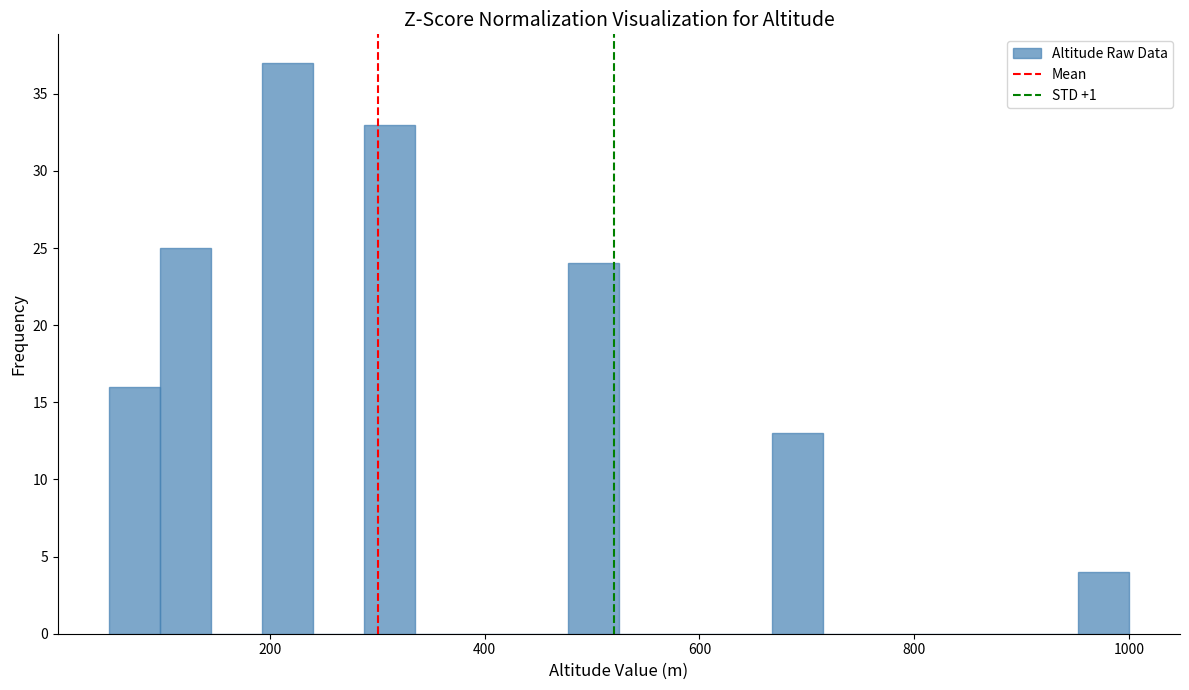

Around what value on the x-axis is the tallest bar? Give the approximate position of its centre, as read against the axis.

220